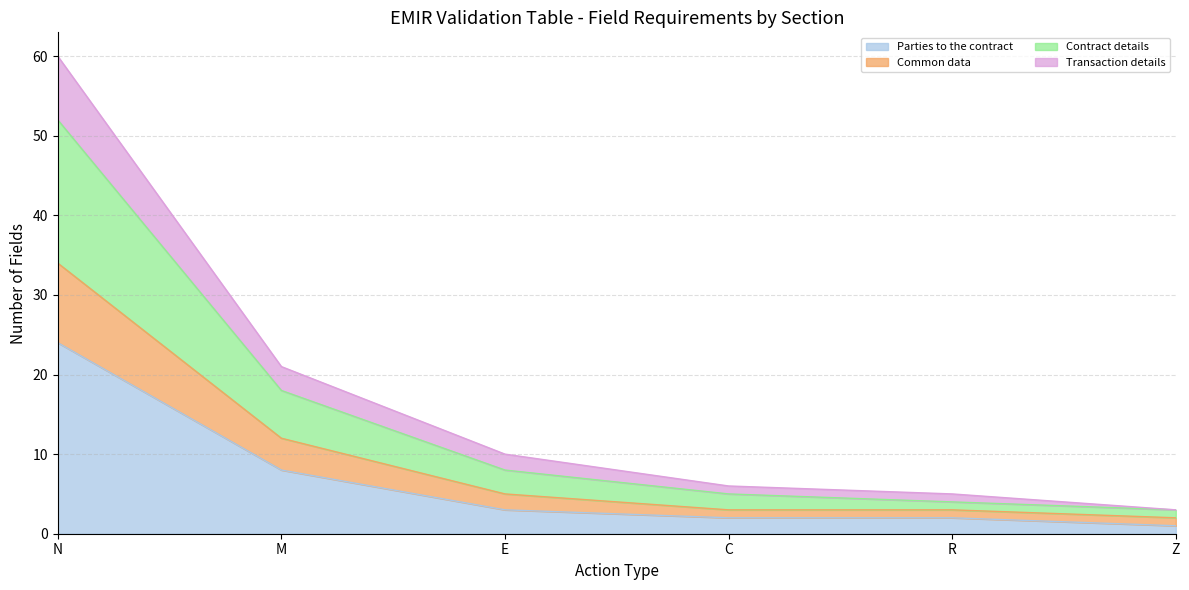

Which category has the lowest value in the Common data series?

Z